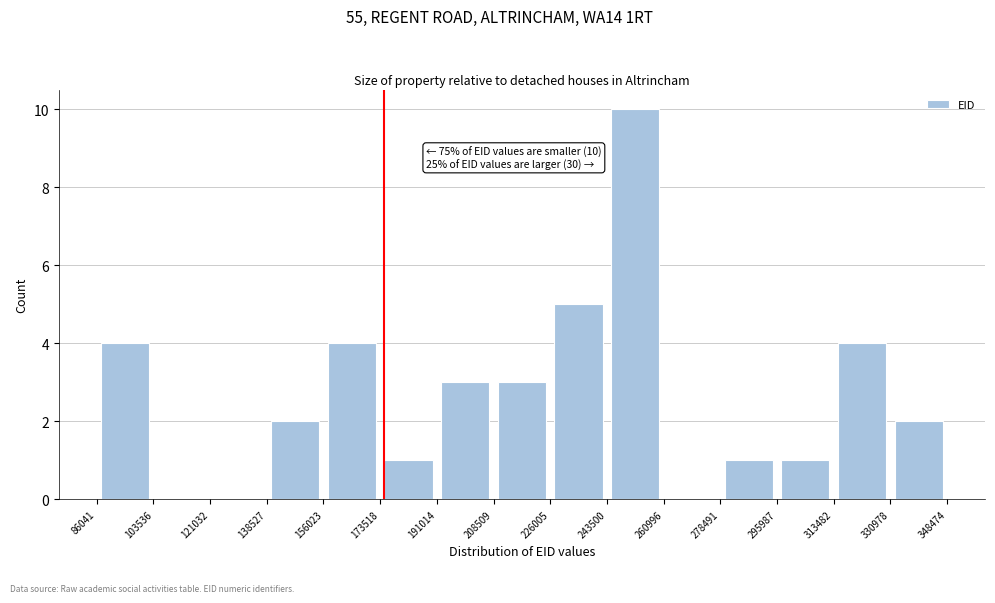

Over which range of the x-axis is the bar tallest?

243500 to 260996